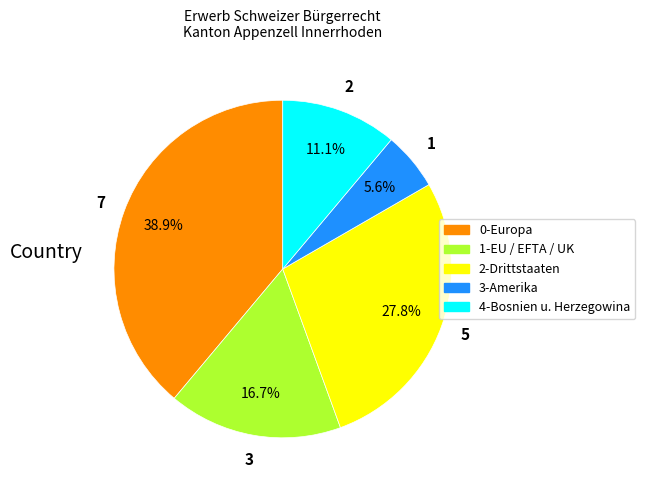

What is the ratio of the value at 2-Drittstaaten to the value at 3-Amerika?

5.0